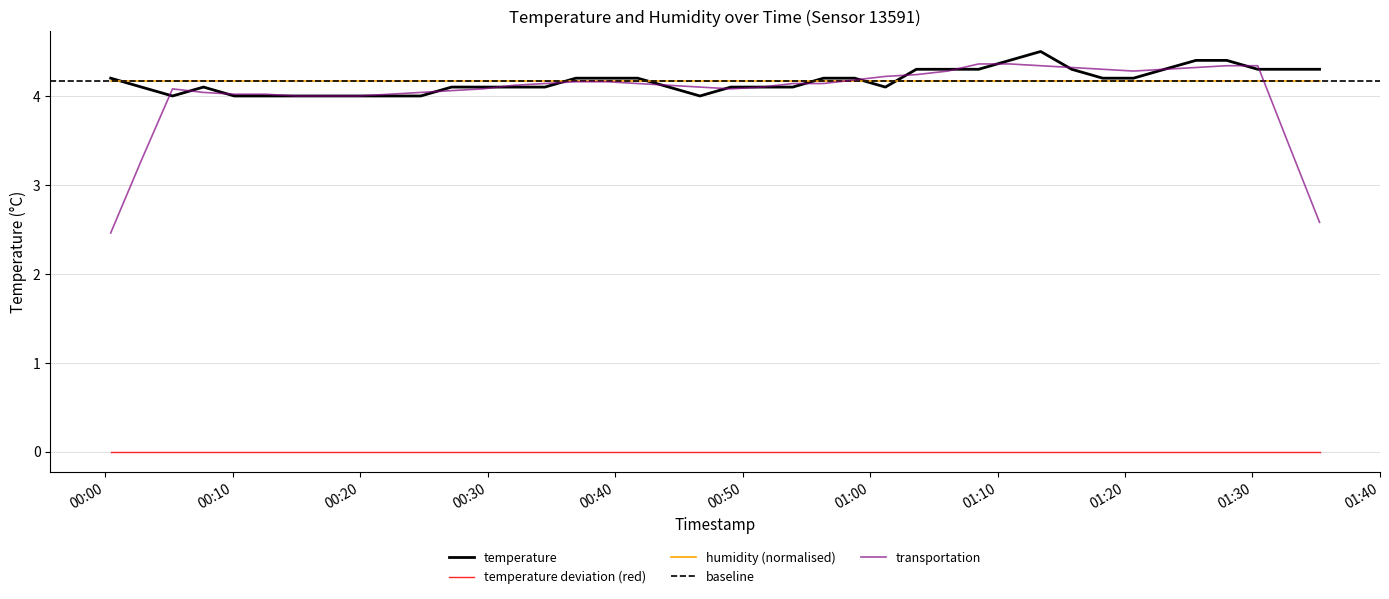

Does the chart display data point markers on the line(s)?

No